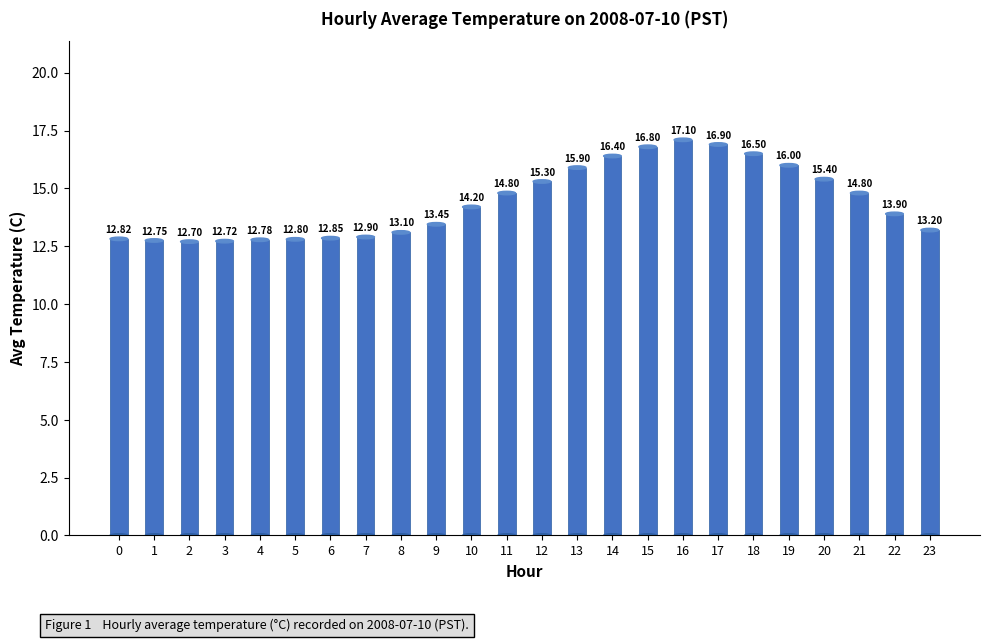

What is the difference between the maximum and minimum values?

4.4